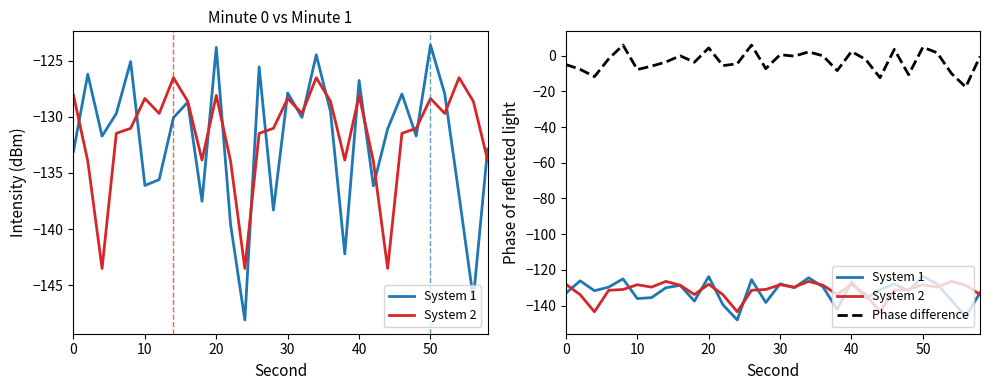

How many data points in System 1 are above -130?

13